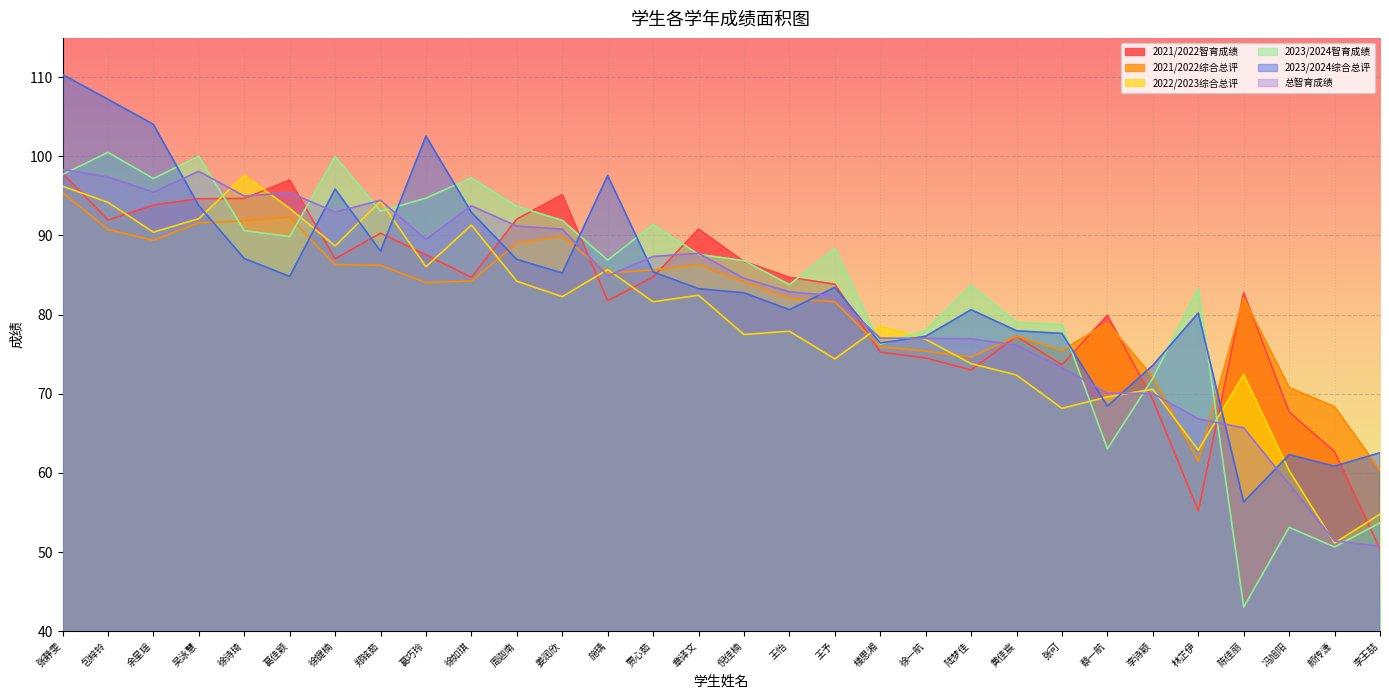

Is the value of 2023/2024智育成绩 at 姜润欣 greater than the value of 2022/2023综合总评 at 李诗颖?

Yes